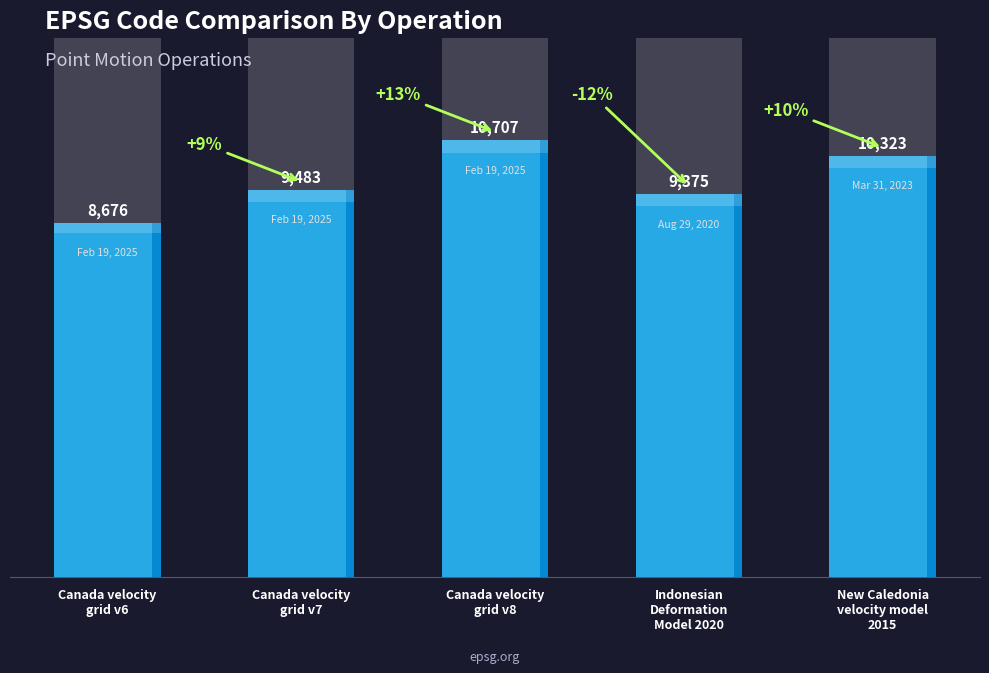

At which label is the value closest to 9691?

Canada velocity
grid v7